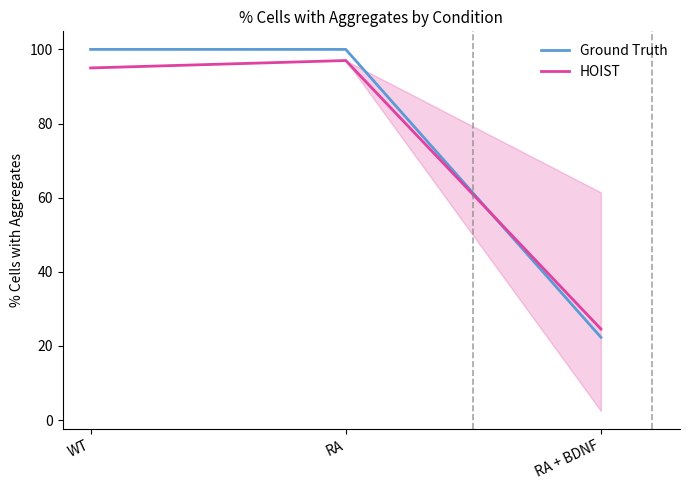

Is it true that HOIST equals 95.0 at WT?

True